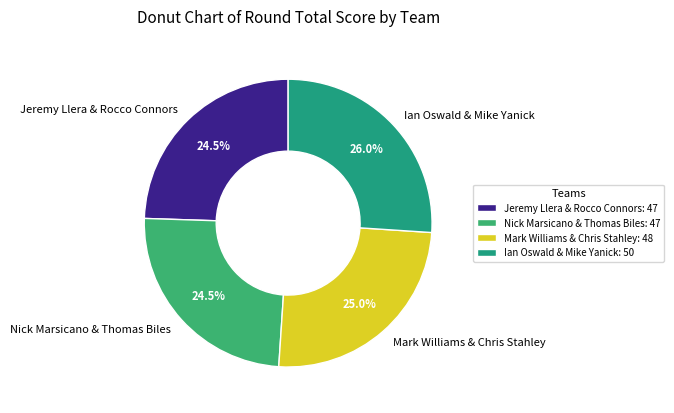

Which has a higher value, Mark Williams & Chris Stahley or Jeremy Llera & Rocco Connors?

Mark Williams & Chris Stahley